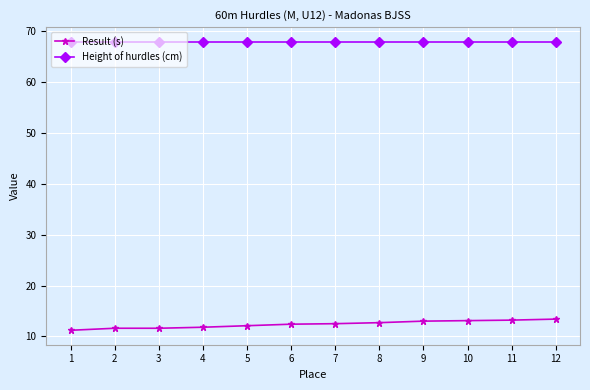

What is the value of the Height of hurdles (cm) point at the 4th from the left?

68.0